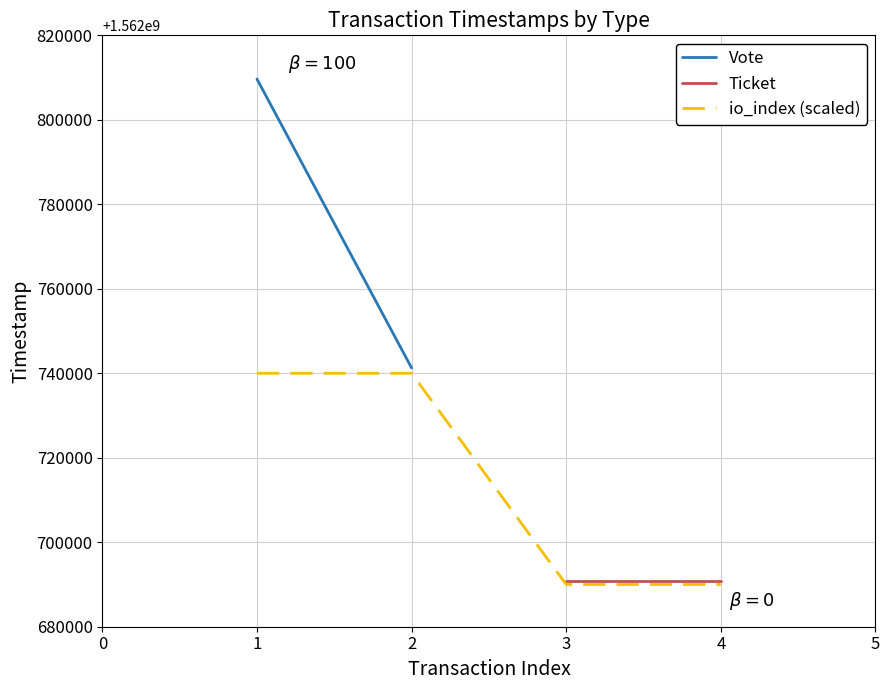

What is the value of the Ticket point at the 1st from the left?

1562690706